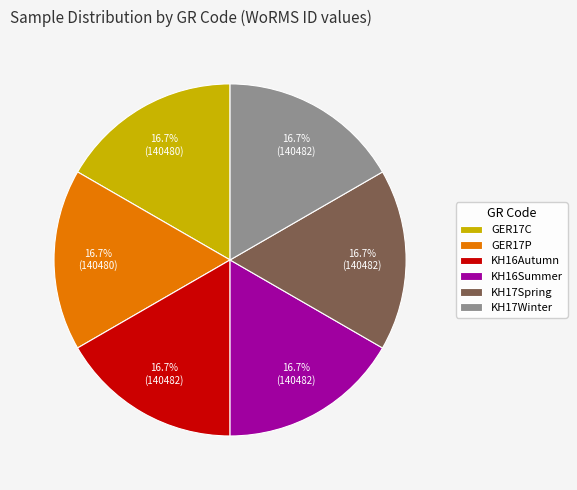

How many slices are in this pie chart?

6